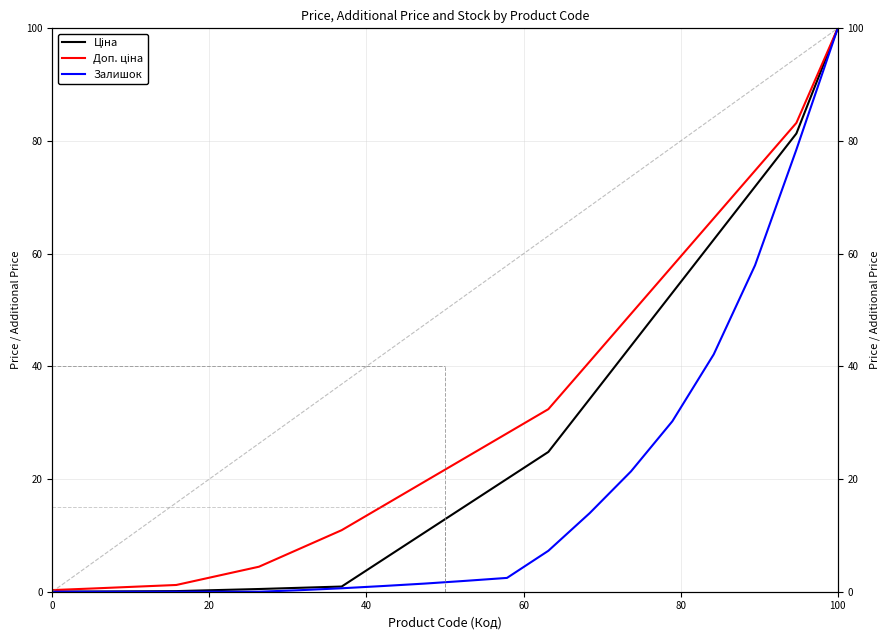

Rank the series by their average value, from highest to lowest.

Доп. ціна, Ціна, Залишок